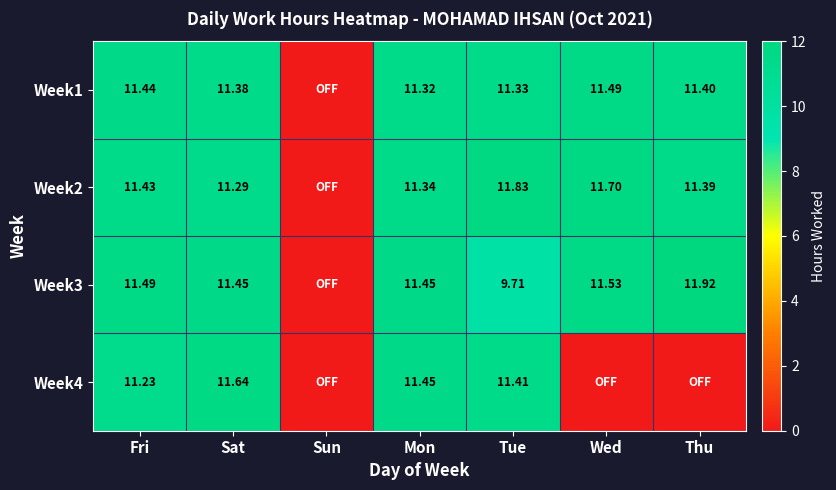

Is the value of Week3 at Mon greater than the value of Week1 at Wed?

No